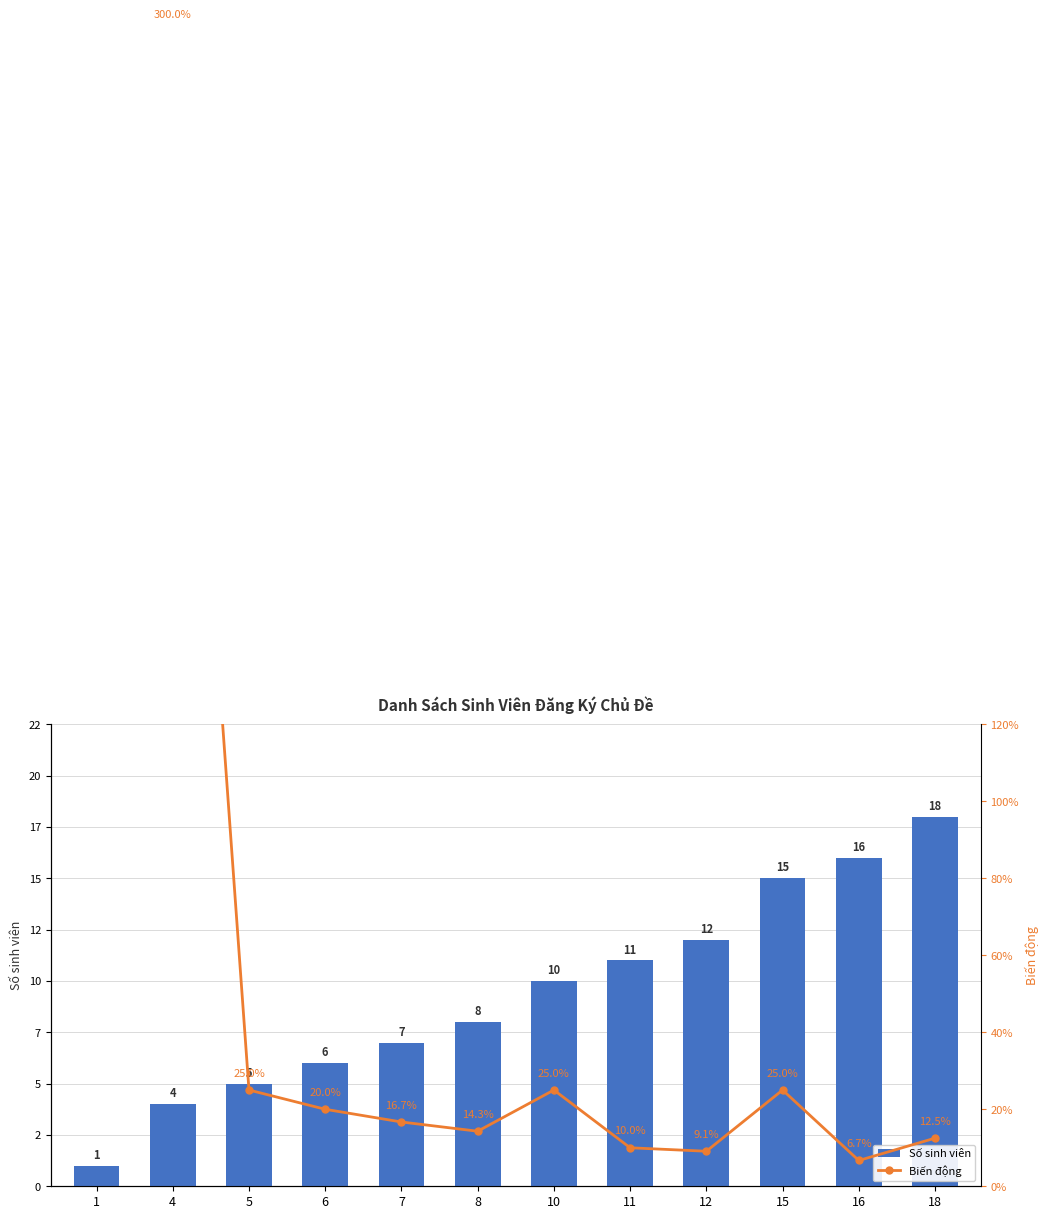

The value at 16 is 16. True or false?

True